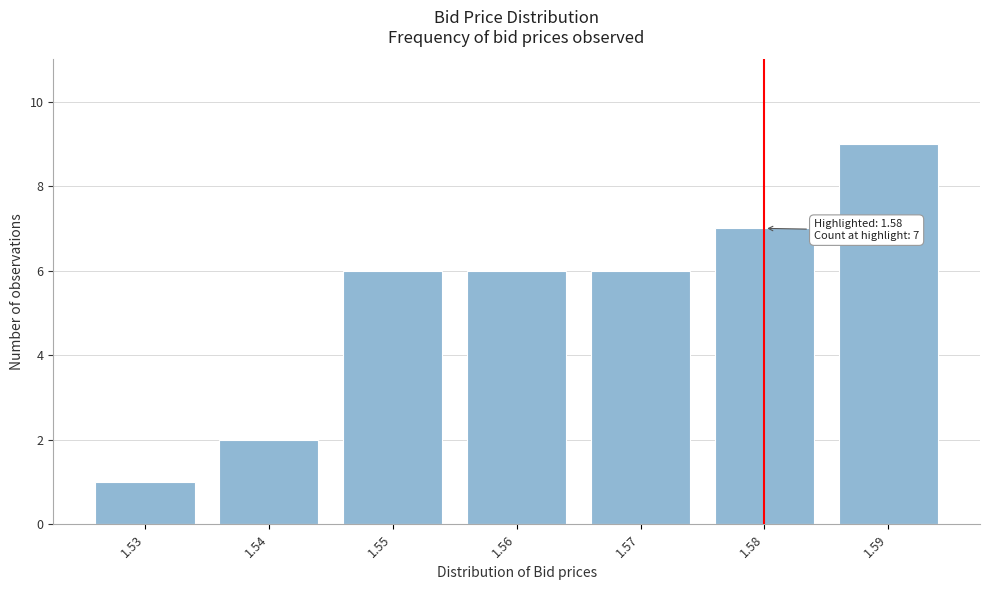

Reading left to right, transcribe all the data shown in this chart.

1	2	6	6	6	7	9